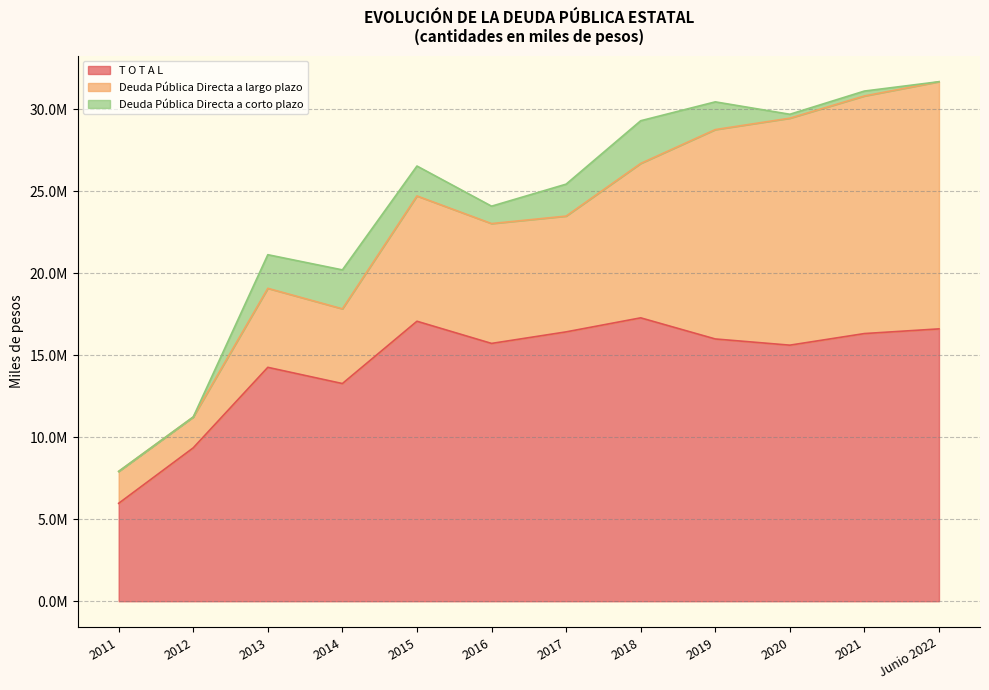

The value of T O T A L at 2014 is 7096359.3. True or false?

False